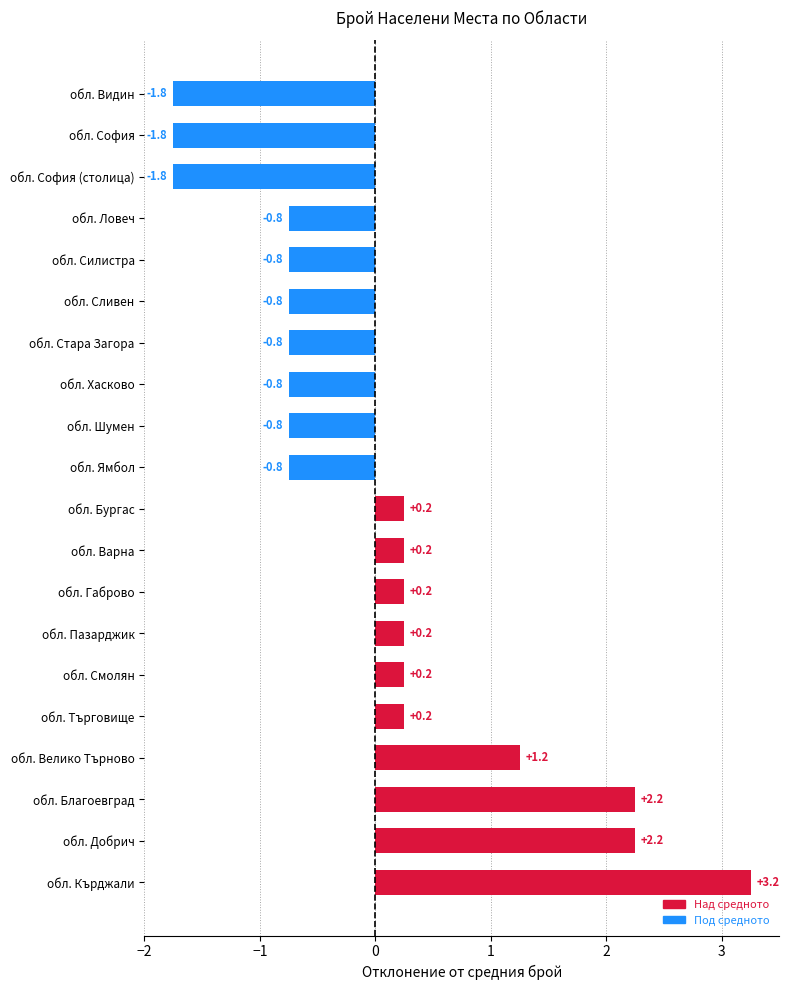

What is the sum of all values?

0.0